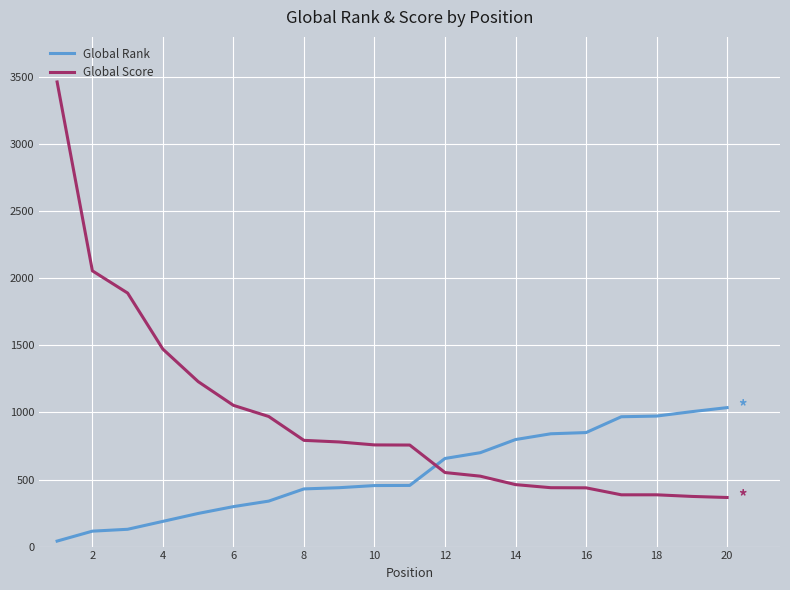

What is the maximum value shown in the chart?

3464